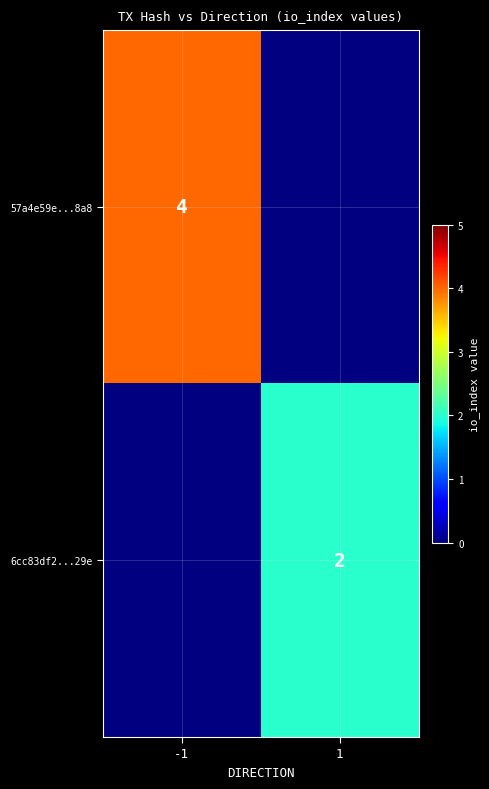

True or false: 57a4e59e...8a8 has a value of 4 at -1.

True